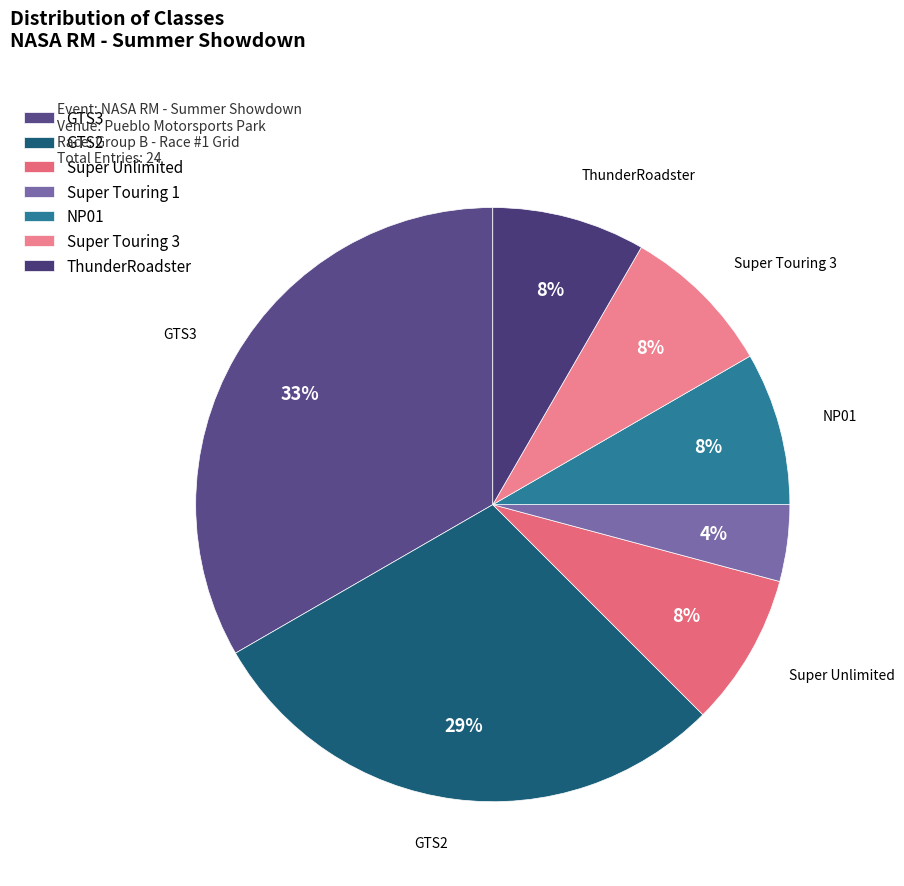

True or false: GTS3 accounts for 47% of the total.

False